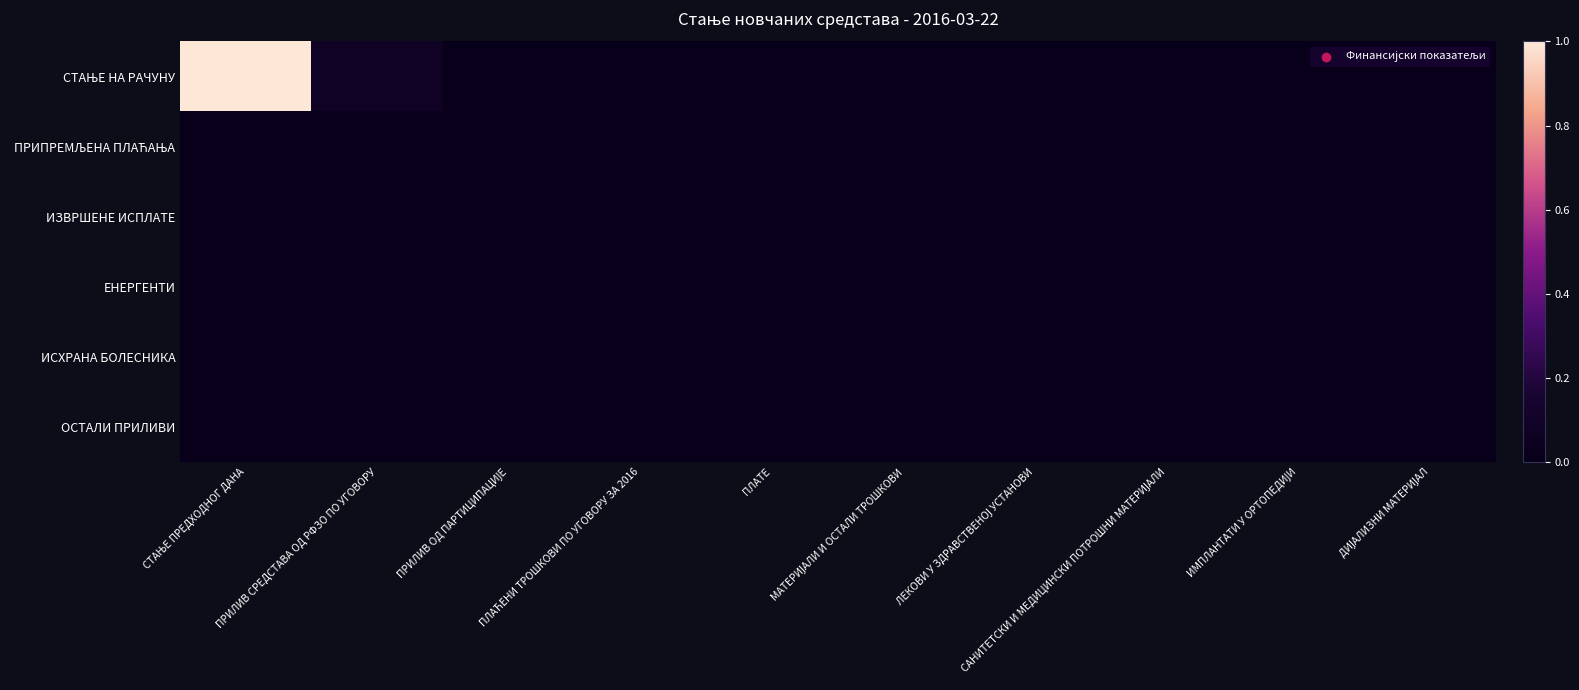

Between ПЛАТЕ and ИМПЛАНТАТИ У ОРТОПЕДИЈИ, which is larger?

ПЛАТЕ